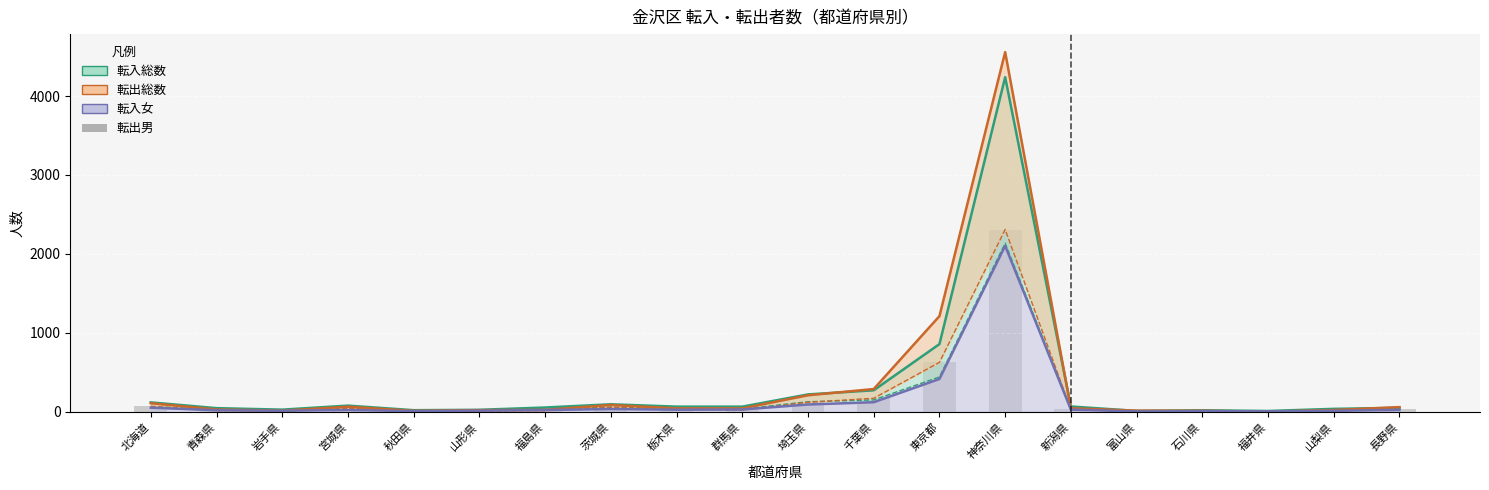

How many data points are less than 30?

10